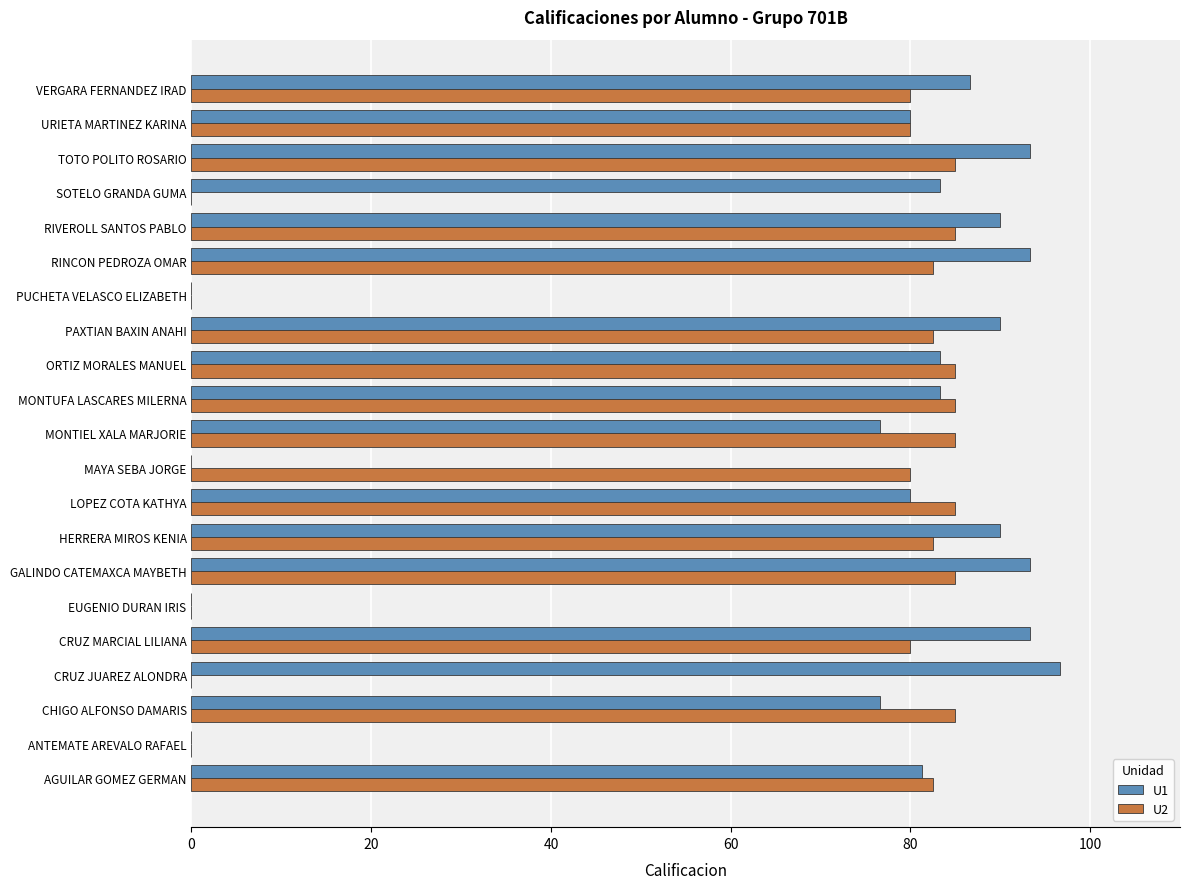

What is the greatest value displayed?

96.7